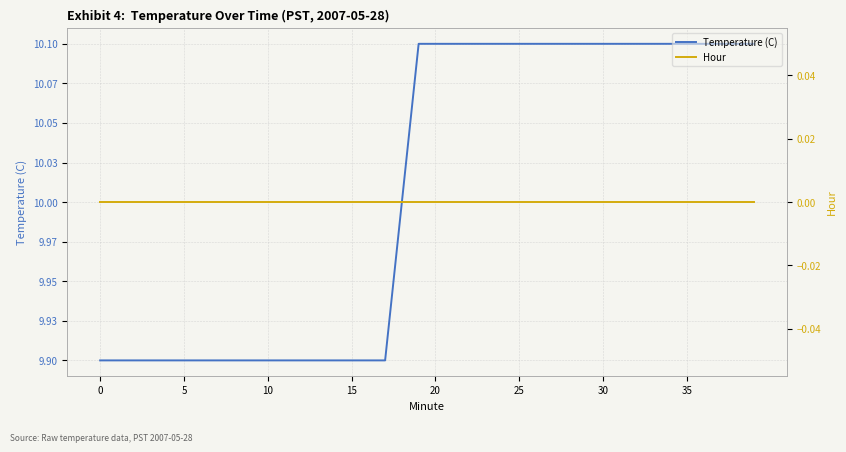

How many categories are shown in the chart?

40